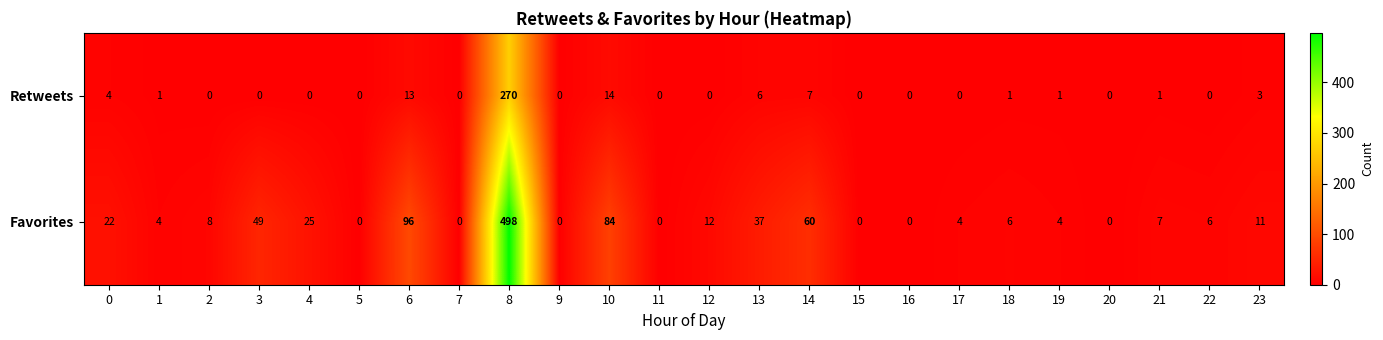

How many values in the Favorites series are below 7?

12